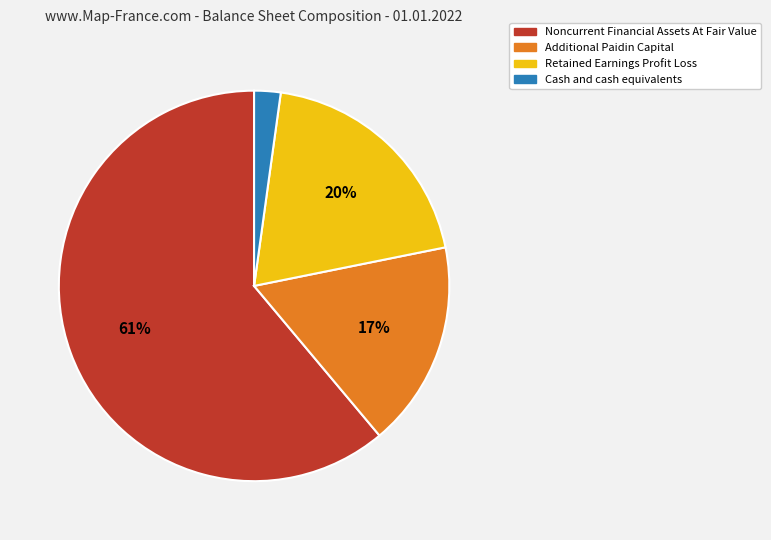

Combined, do Additional Paidin Capital and Retained Earnings Profit Loss account for over 50%?

No